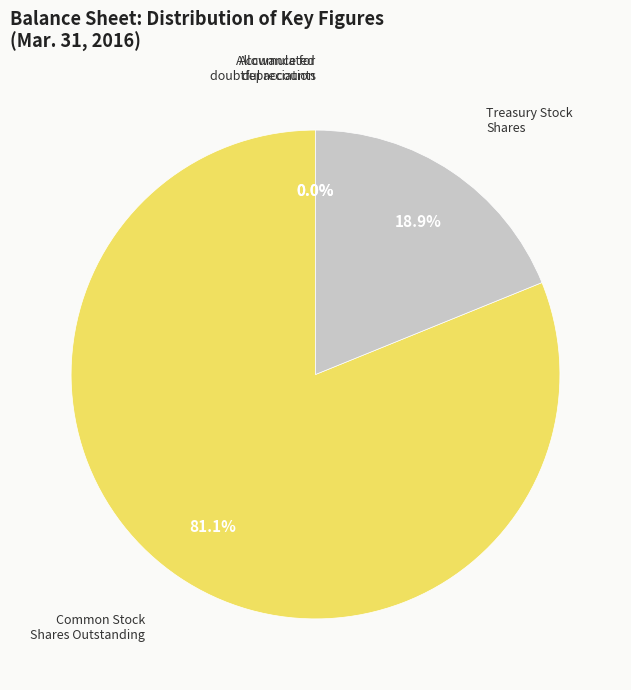

What is the largest slice in the pie chart?

Common Stock Shares Outstanding